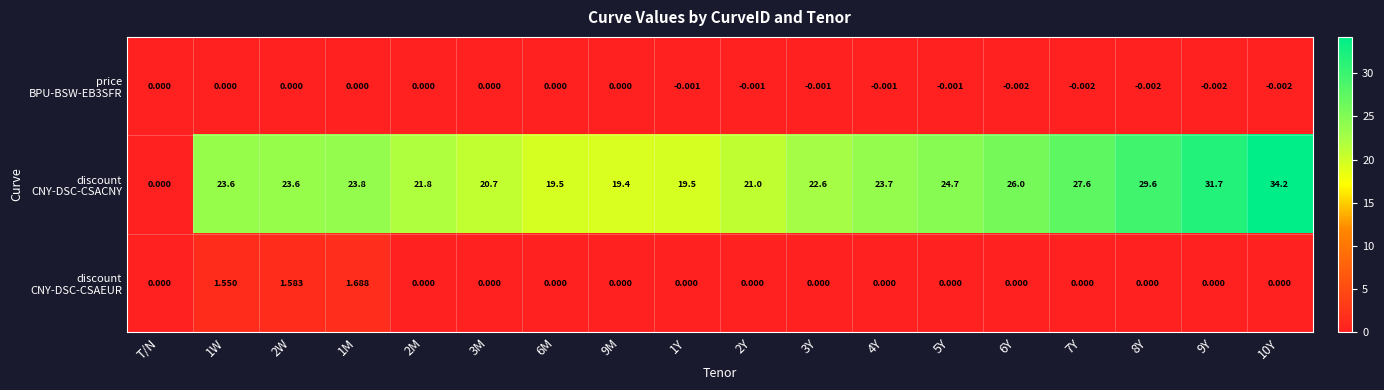

How many data points does each series have?

18